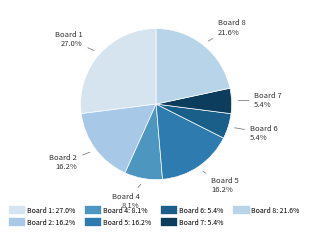

How many segments does this pie chart have?

7